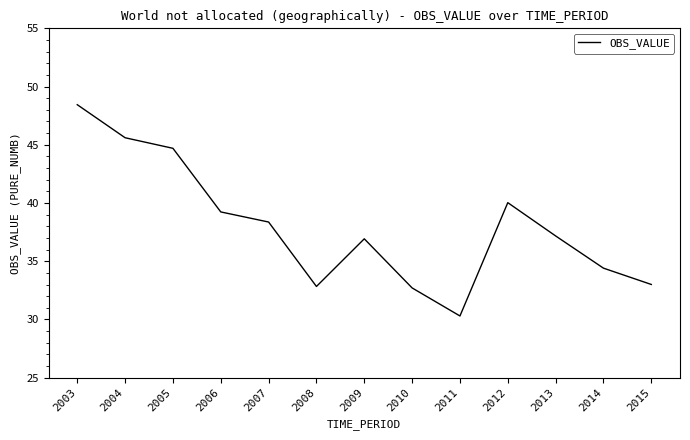

Which has a higher value, 2004 or 2007?

2004